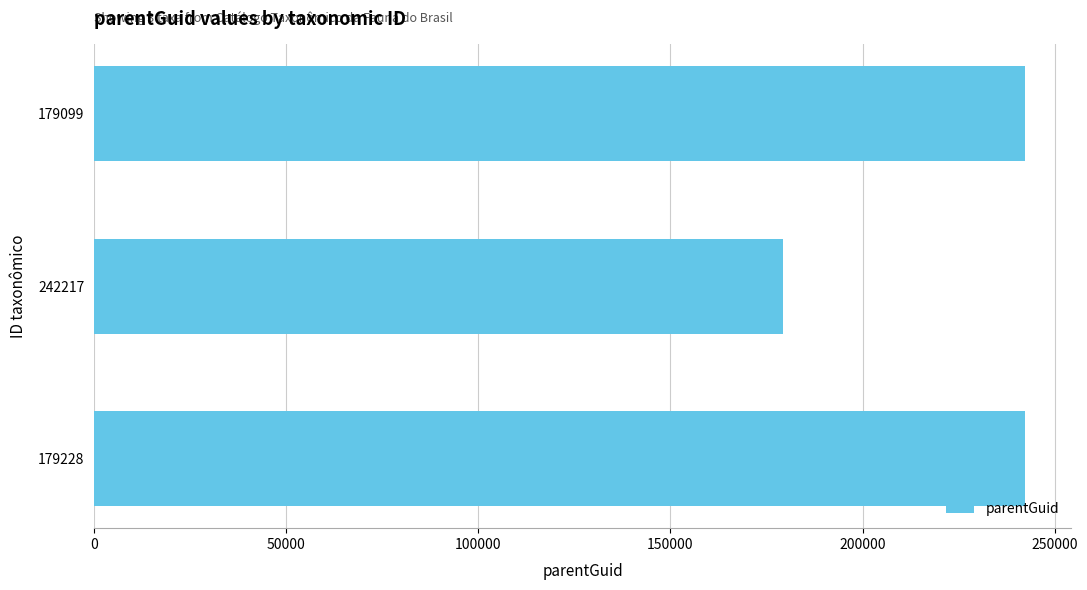

What is the change in value from 242217 to 179228?

+63027